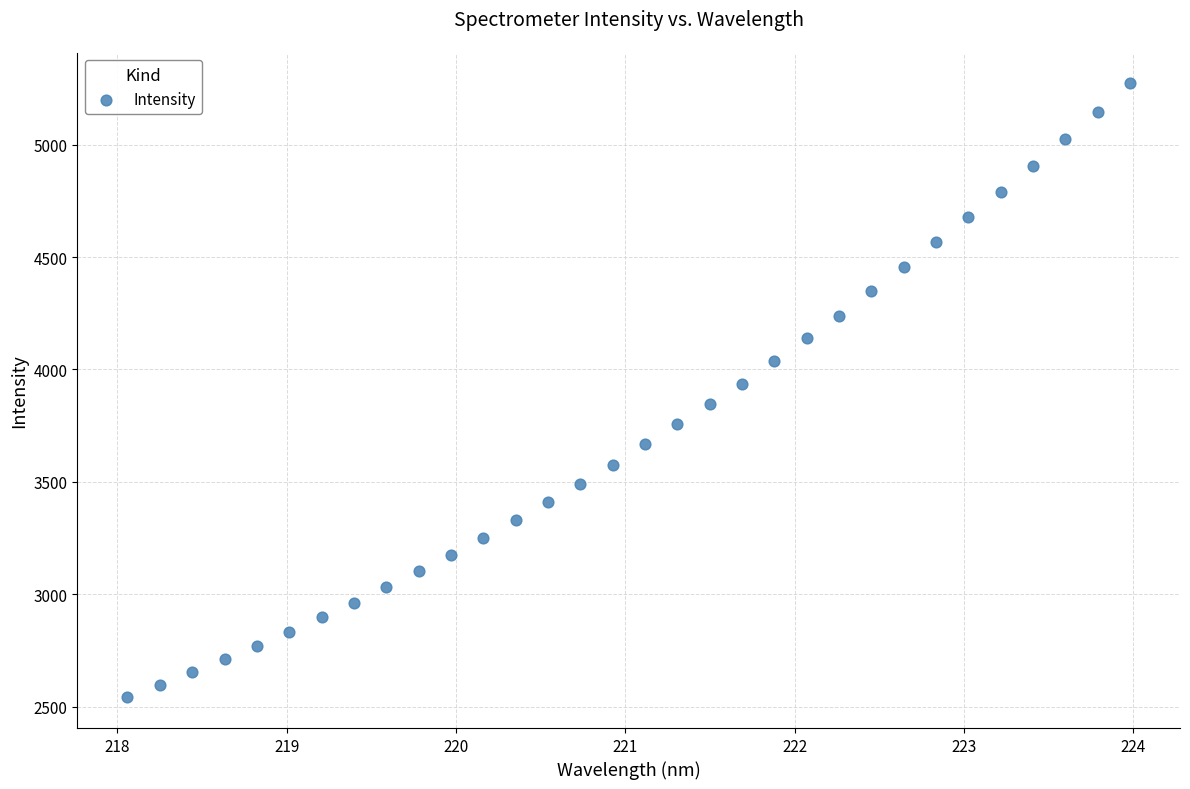

What is the range of X values (max minus min)?

5.9